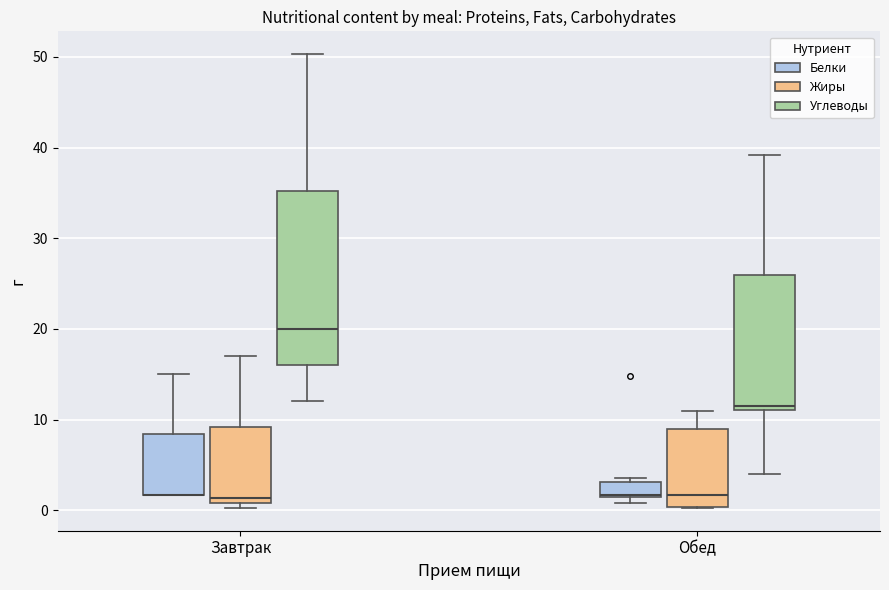

Reading left to right, transcribe this box plot: for each box, give where its median line is, the range the box spans, and where its two whiskers end, as read against the y-axis. The values are not printed on the chart, so give them approximately, as read against the axis.

Завтрак (Белки): median 2 (drawn on the box's lower edge), box 2 to 8, whiskers 2 to 15
Завтрак (Жиры): median 1 (just above the box's lower edge), box 1 to 9, whiskers 0 to 17
Завтрак (Углеводы): median 20, box 16 to 35, whiskers 12 to 50
Обед (Белки): median 2, box 1 to 3, whiskers 1 (just below the box's lower edge) to 4
Обед (Жиры): median 2, box 0 to 9, whiskers 0 to 11
Обед (Углеводы): median 12, box 11 to 26, whiskers 4 to 39